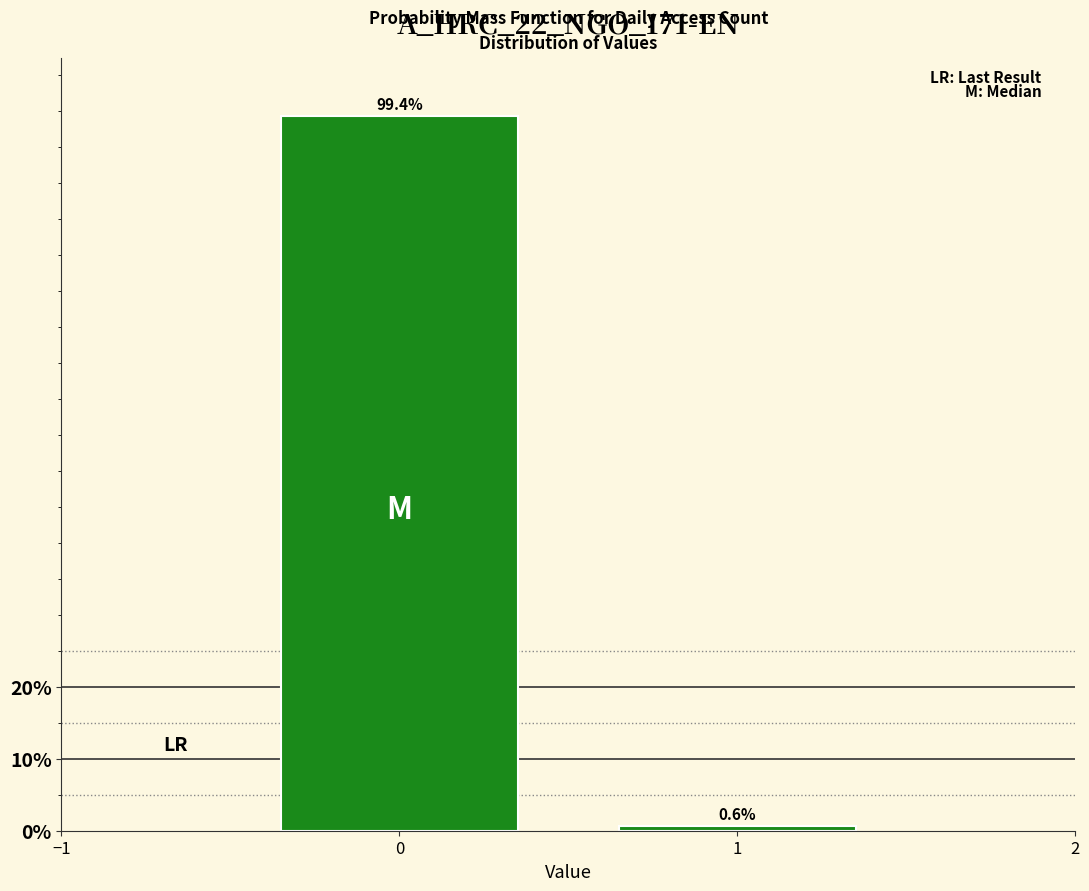

Reading right to left, what are all the values shown in this chart?

1=0.6	0=99.4